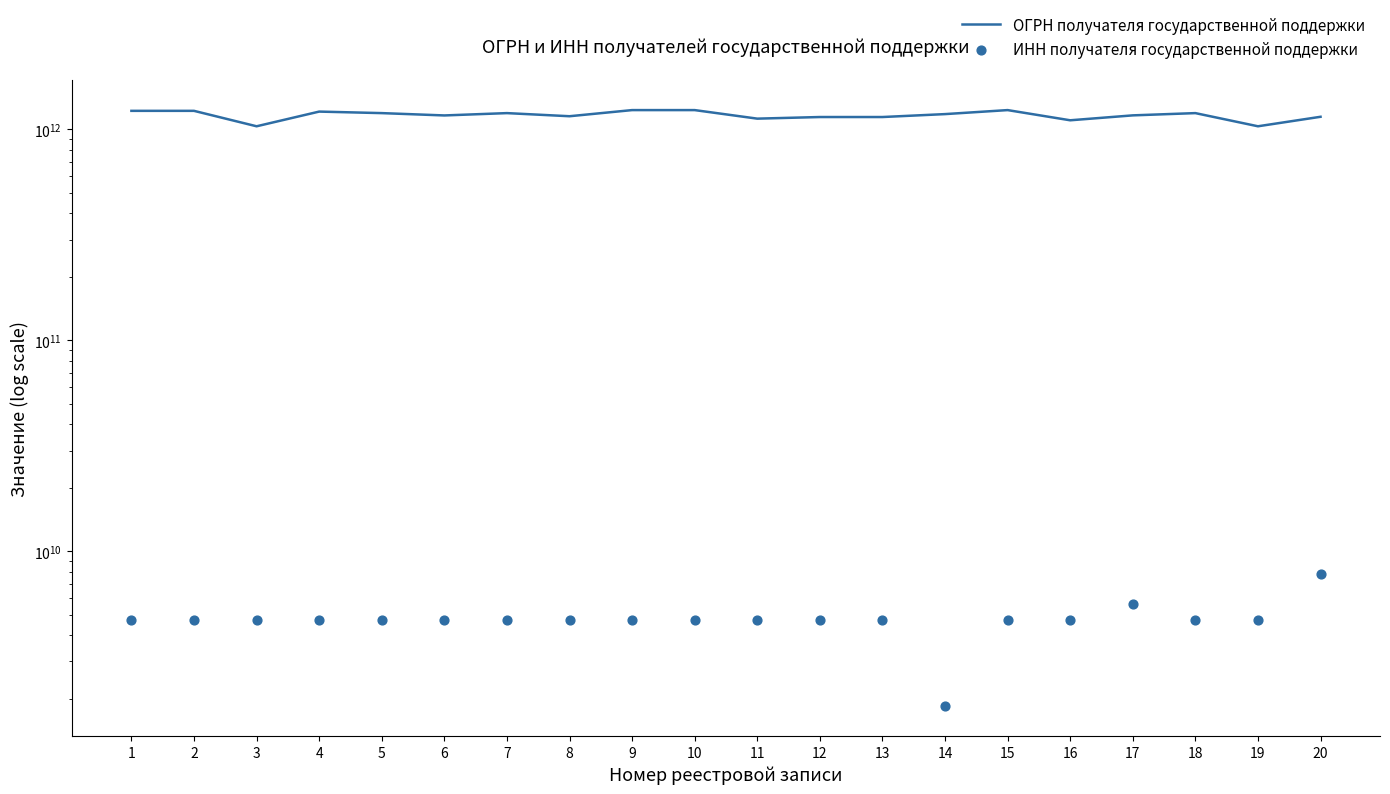

Which series has the largest total across all categories?

ОГРН получателя государственной поддержки